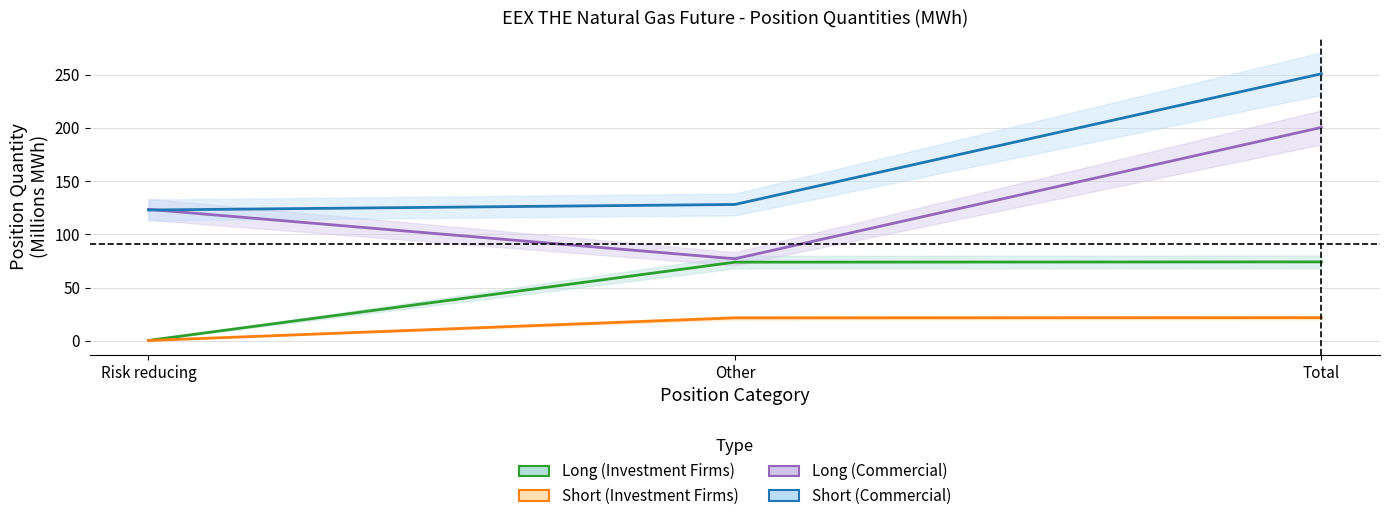

What is the maximum value shown in the chart?

250.9